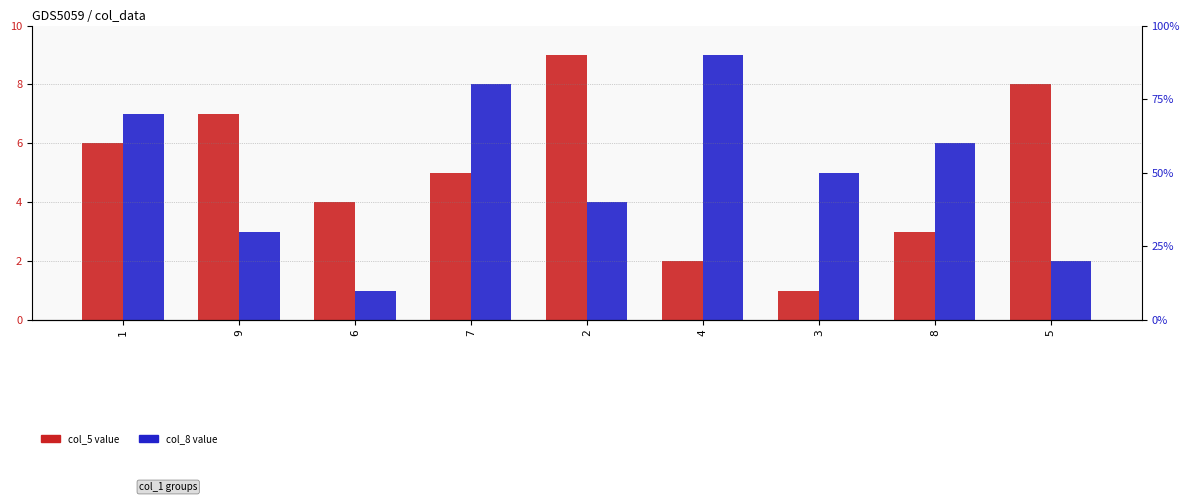

What value does the col_5 series have at 3?

1